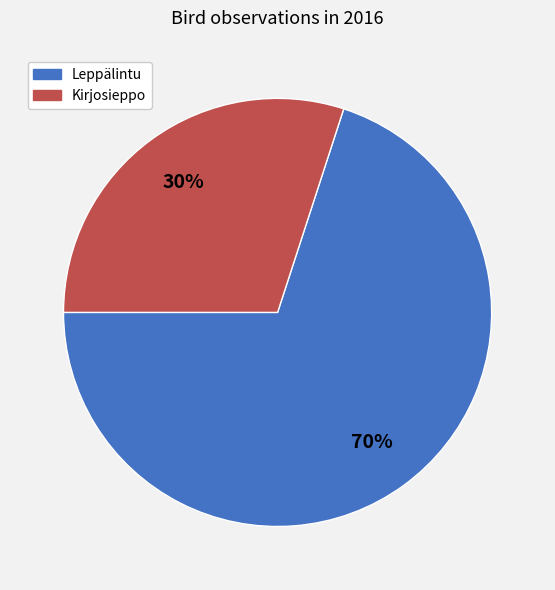

How many segments does this pie chart have?

2